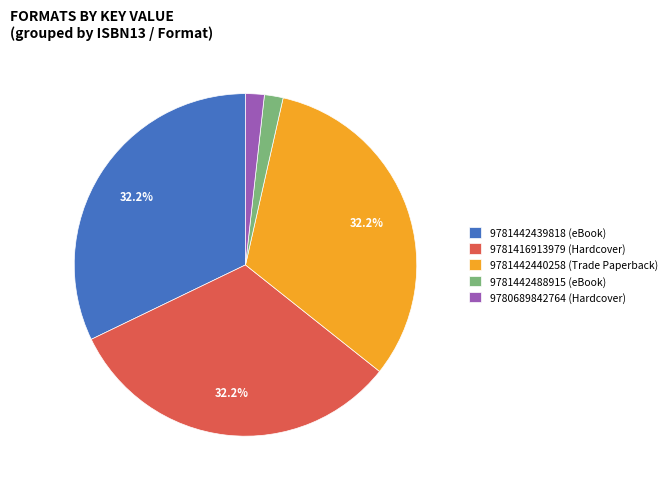

What is the ratio of the value at 9781442440258 (Trade Paperback) to the value at 9781442439818 (eBook)?

1.0